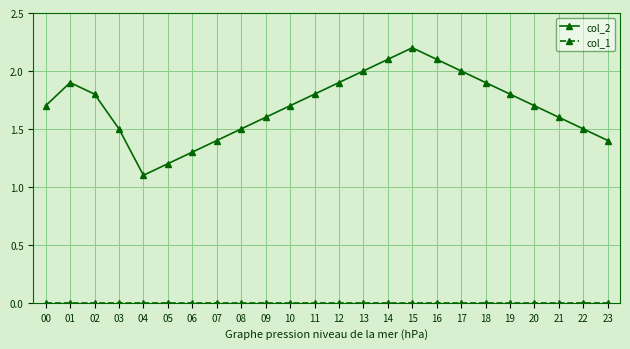

The value of col_2 at 18 is 1.9. True or false?

True